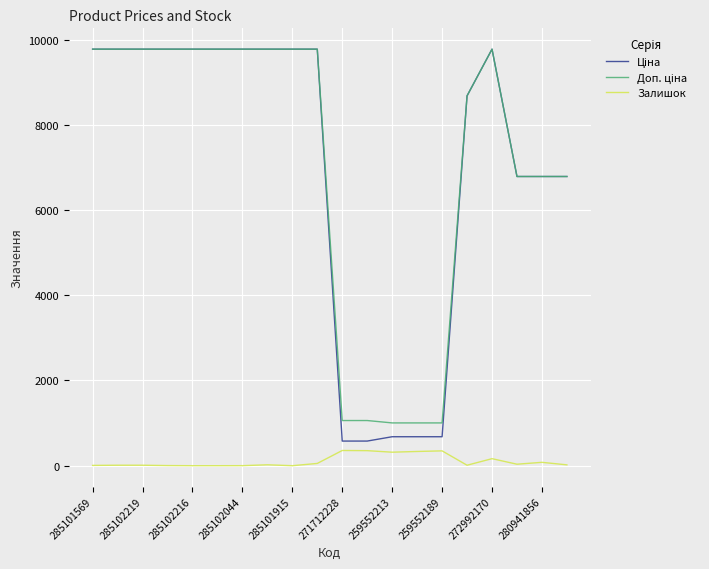

What is the maximum value shown in the chart?

9775.5